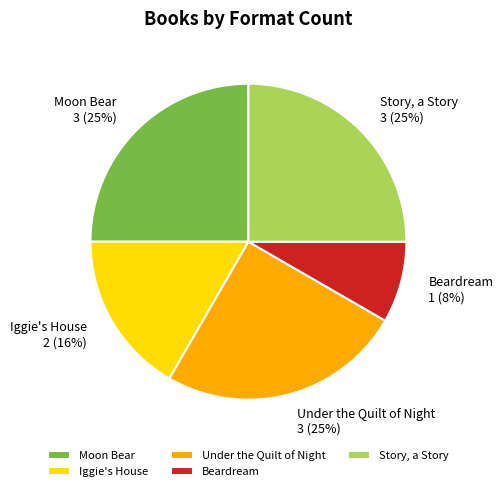

The Story, a Story slice represents 25% of the pie. True or false?

True